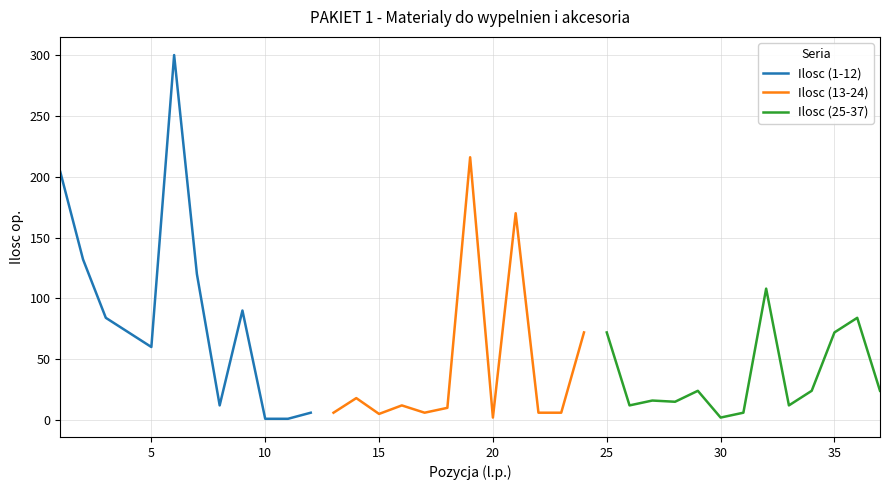

Does the chart have visible grid lines?

Yes